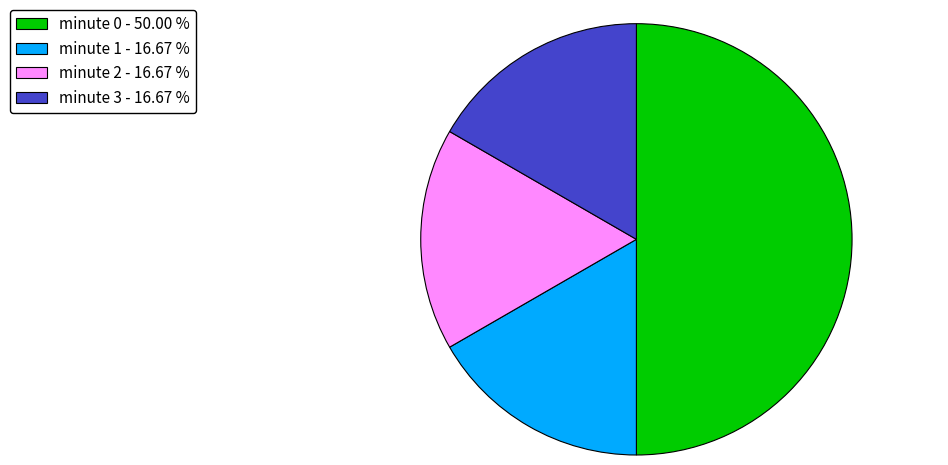

What is the largest slice in the pie chart?

minute 0 - 50.00 %